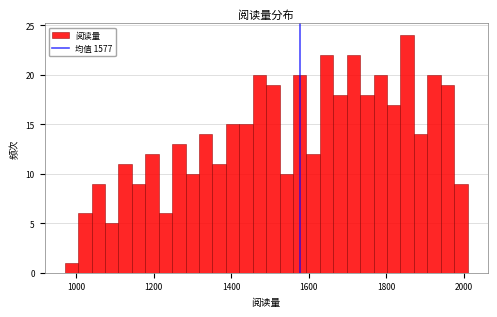

Read against the x-axis, roughly where is the centre of the tallest bar?

1860